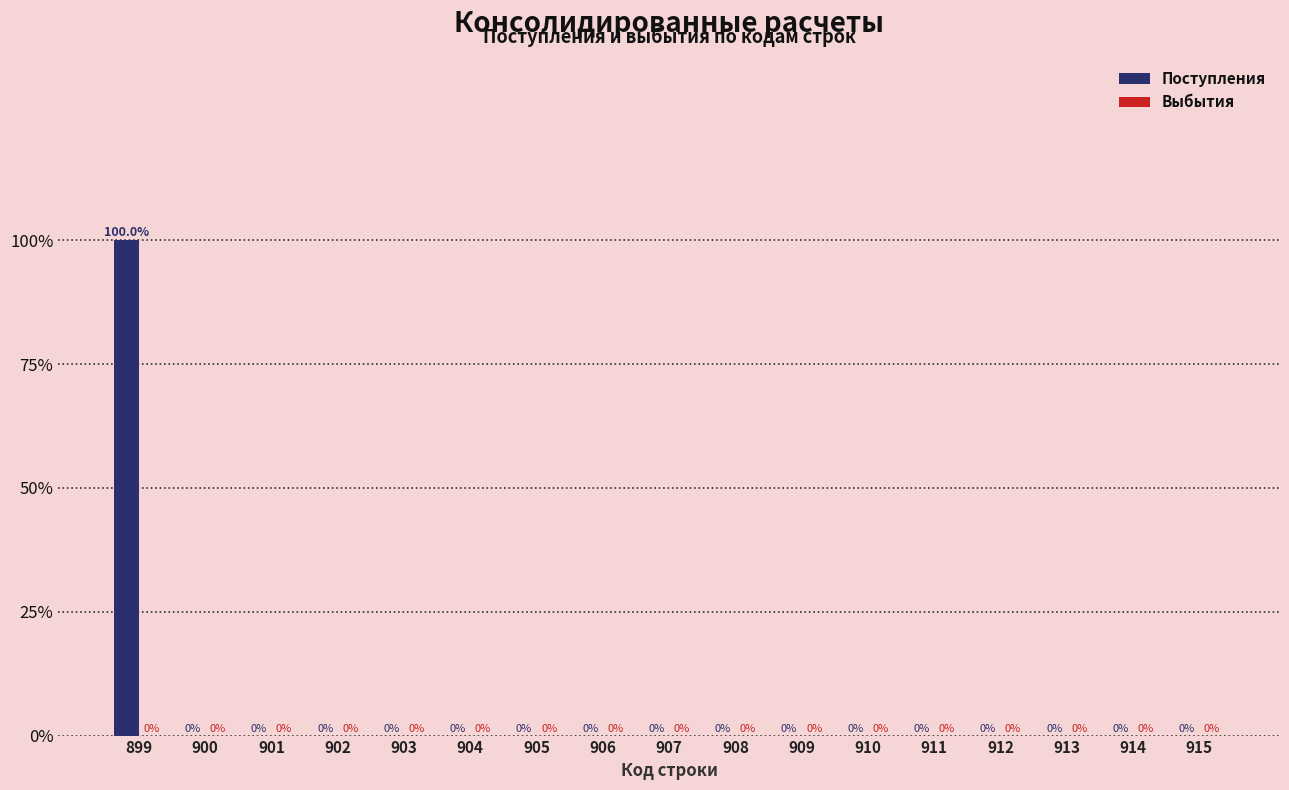

Reading right to left, extract all data points from this chart.

915=0	914=0	913=0	912=0	911=0	910=0	909=0	908=0	907=0	906=0	905=0	904=0	903=0	902=0	901=0	900=0	899=100